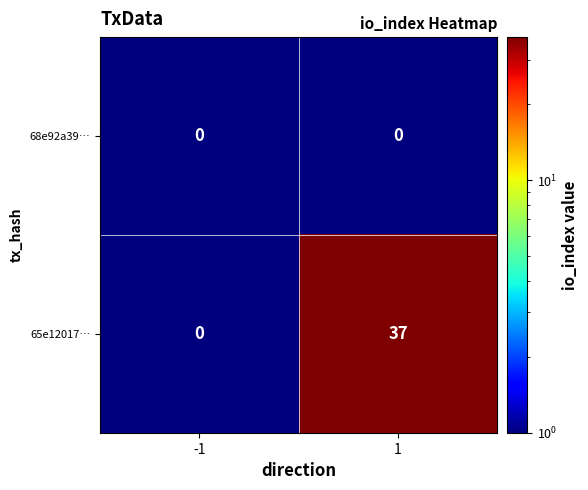

What is the difference between the maximum and minimum values in the 65e12017… series?

37